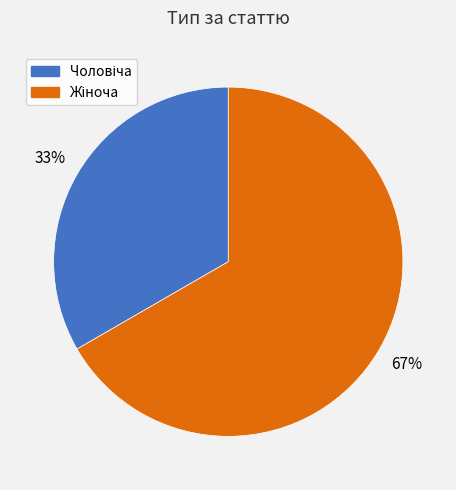

Is there a majority slice in this chart?

Yes